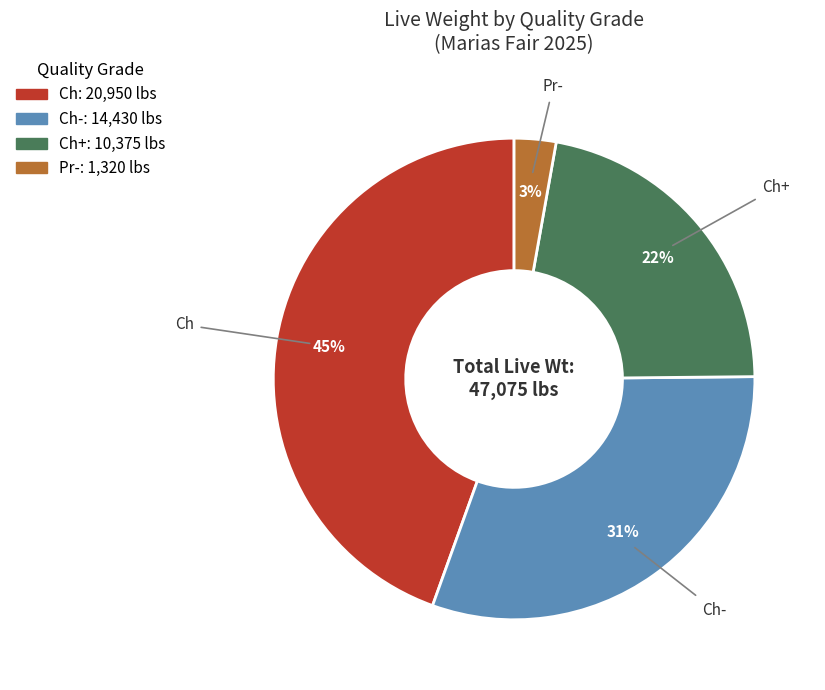

To the nearest percent, what is the average slice percentage?

25%